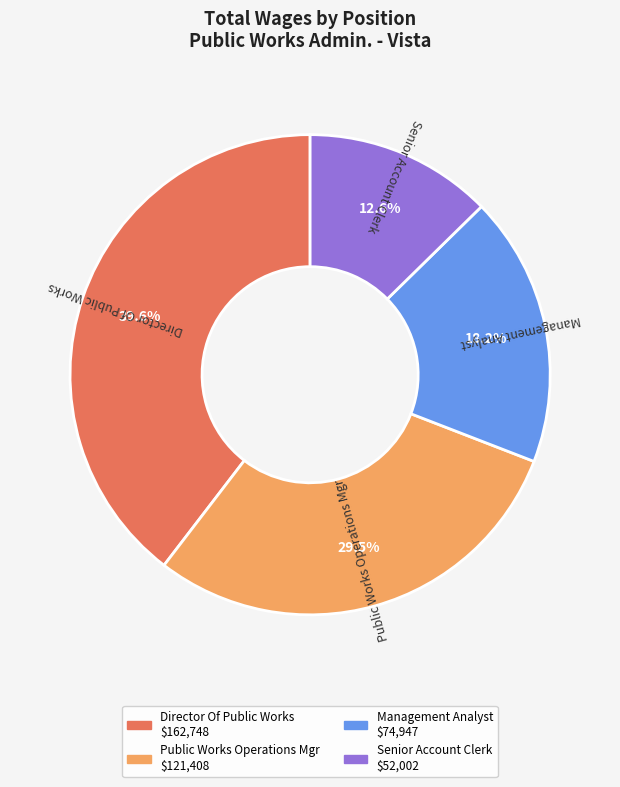

Which slice is the largest?

Director Of Public Works